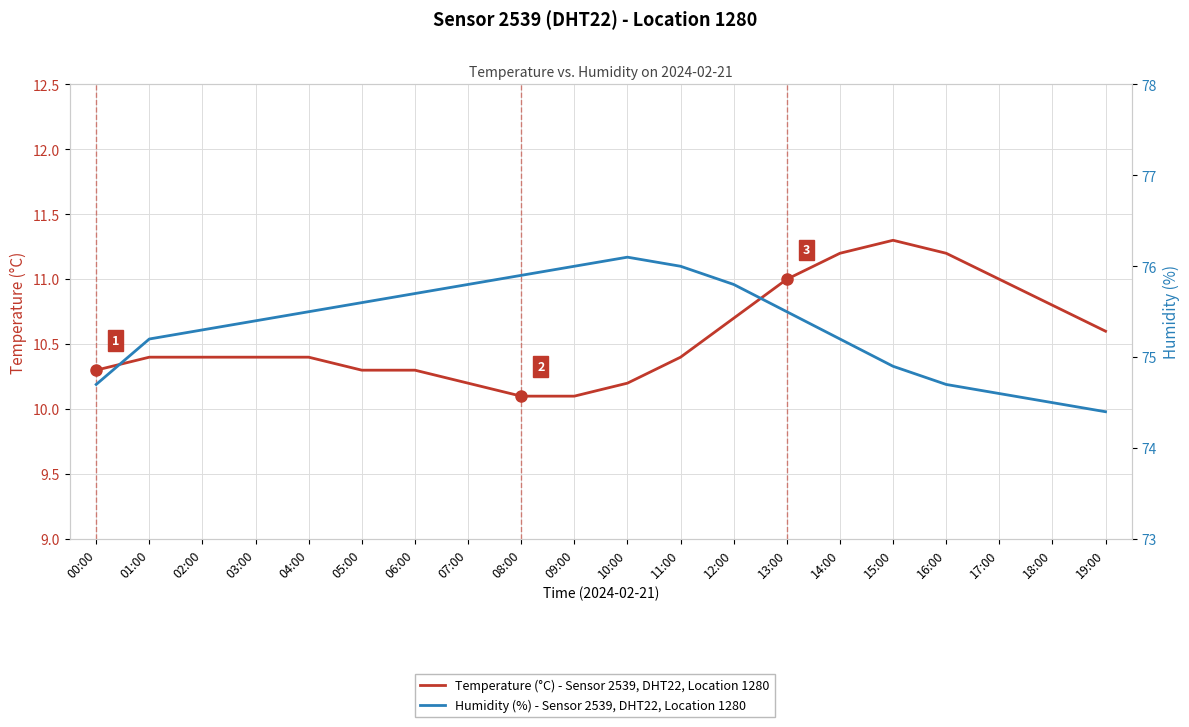

Is it true that Humidity (%) equals 38.3 at 14:00?

False